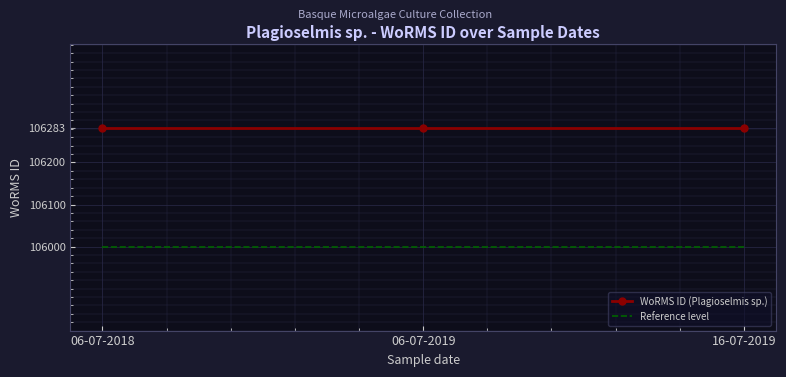

Count the number of categories in the chart.

3